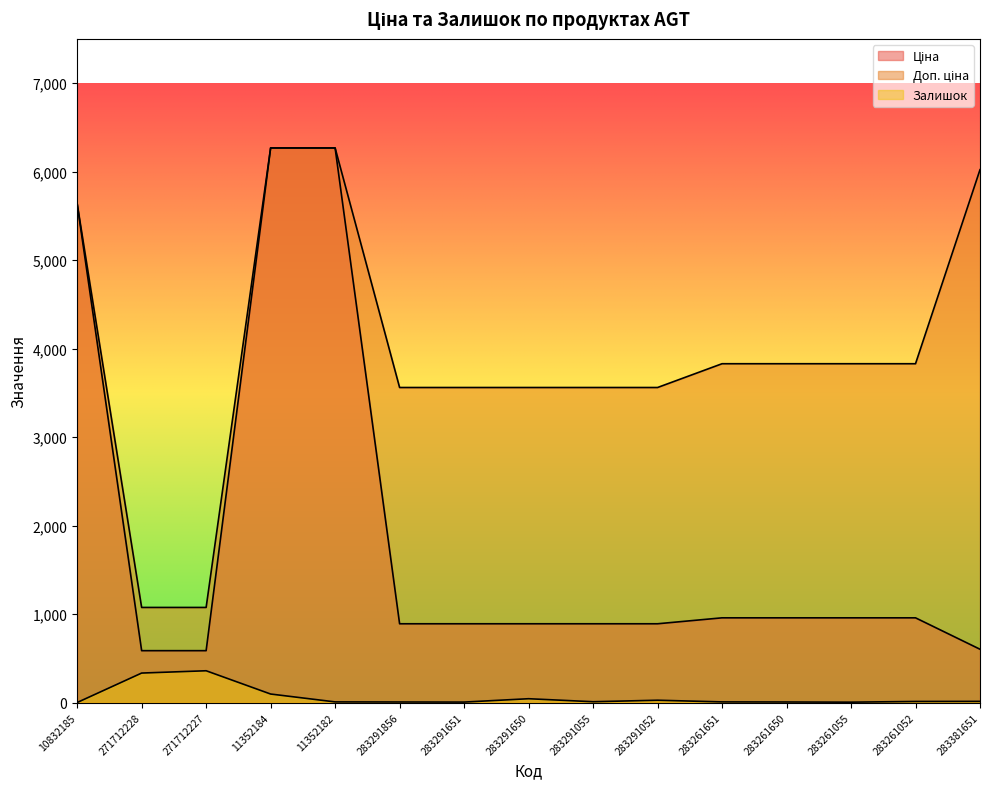

Where does the Доп. ціна series first go above 3828?

10832185